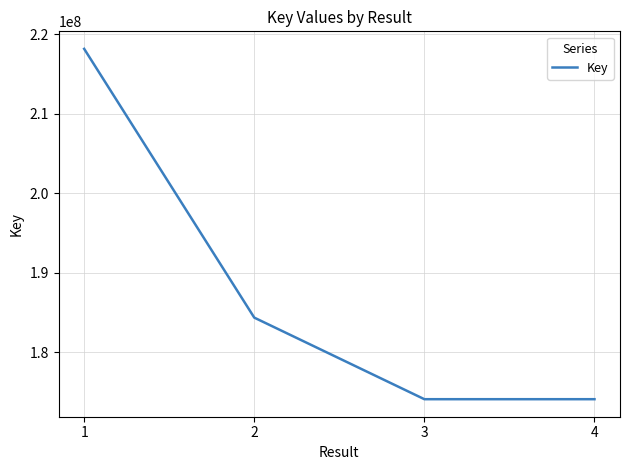

What is the greatest value displayed?

218168372